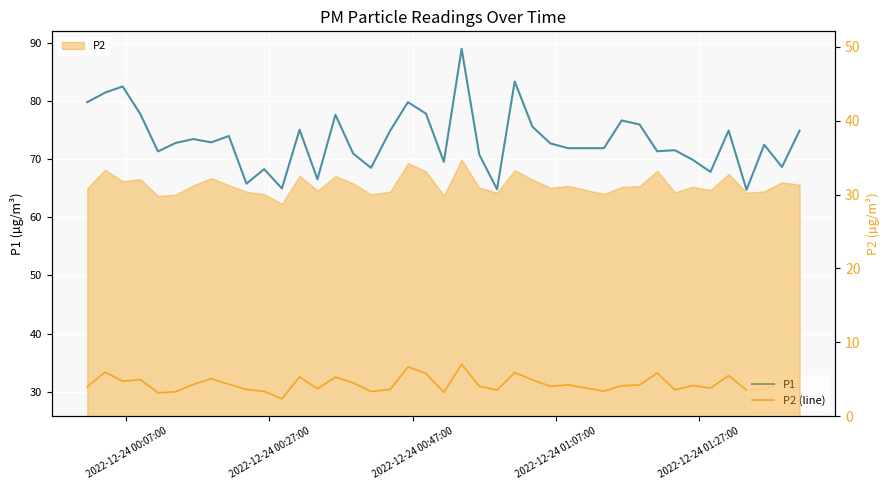

What is the minimum value for P1?

64.7